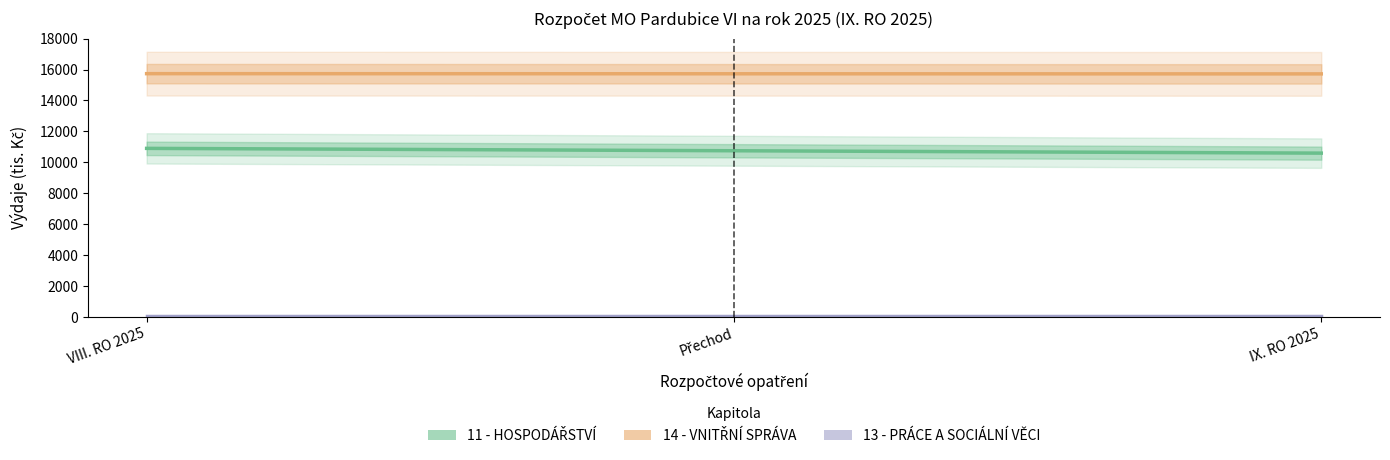

Is it true that 13 - PRÁCE A SOCIÁLNÍ VĚCI equals 60 at 1?

False